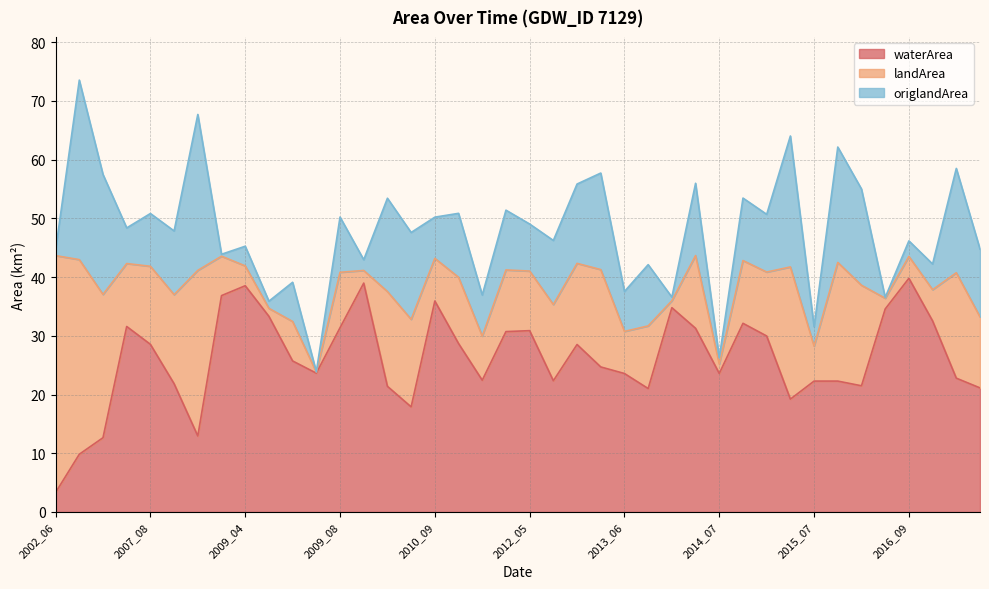

At which category is the sum across all series the highest?

2006_05